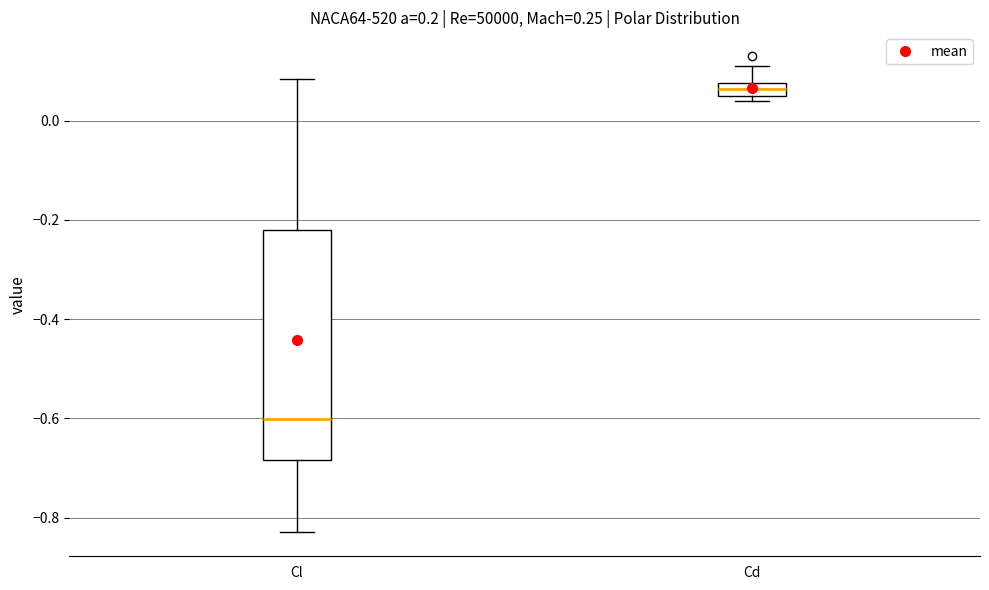

Where does the upper whisker of the box for Cl end on the y-axis? The values are not printed on the chart, so give them approximately, as read against the axis.

0.08